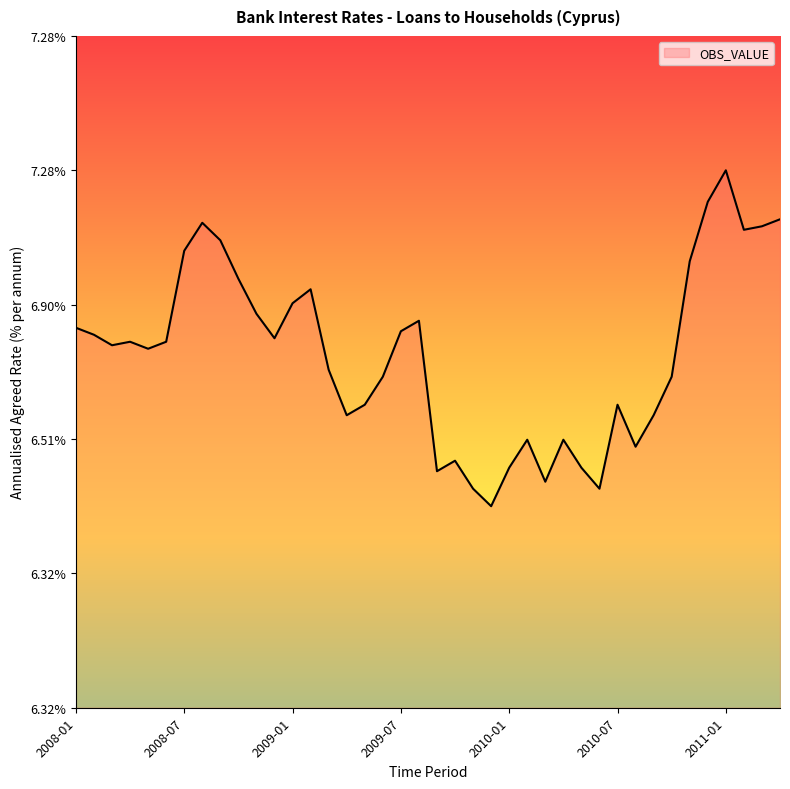

Does the chart have visible grid lines?

No